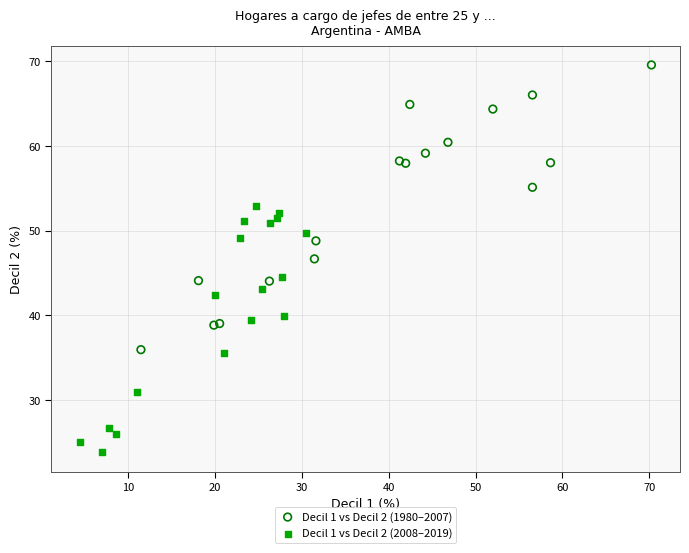

Which series contains the lowest Y value?

Decil 1 vs Decil 2 (2008–2019)